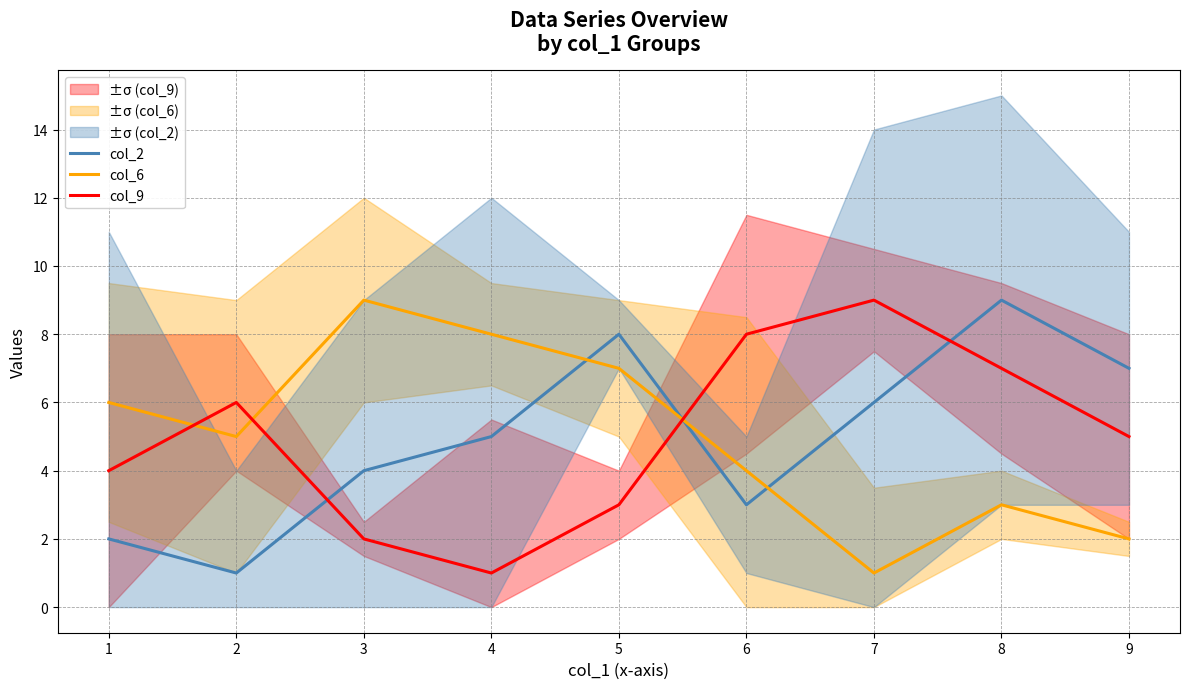

How many lines are shown in the chart?

3